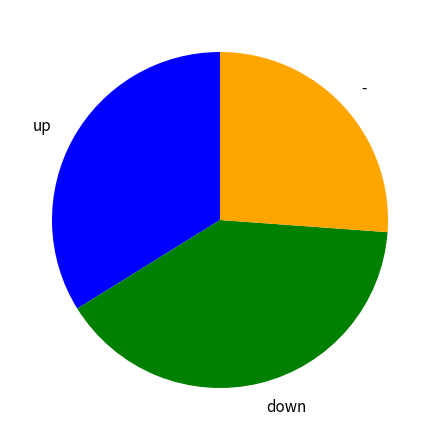

How many segments does this pie chart have?

3